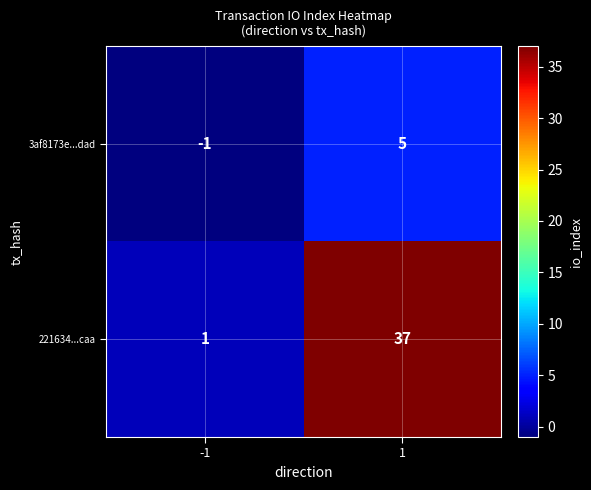

What is the average value of the 221634...caa series?

19